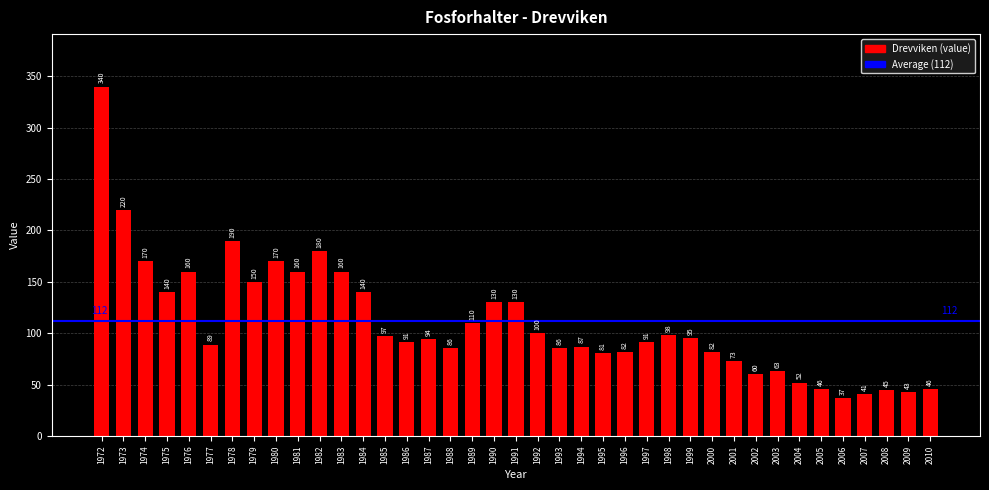

What is the sum of all values?

4315